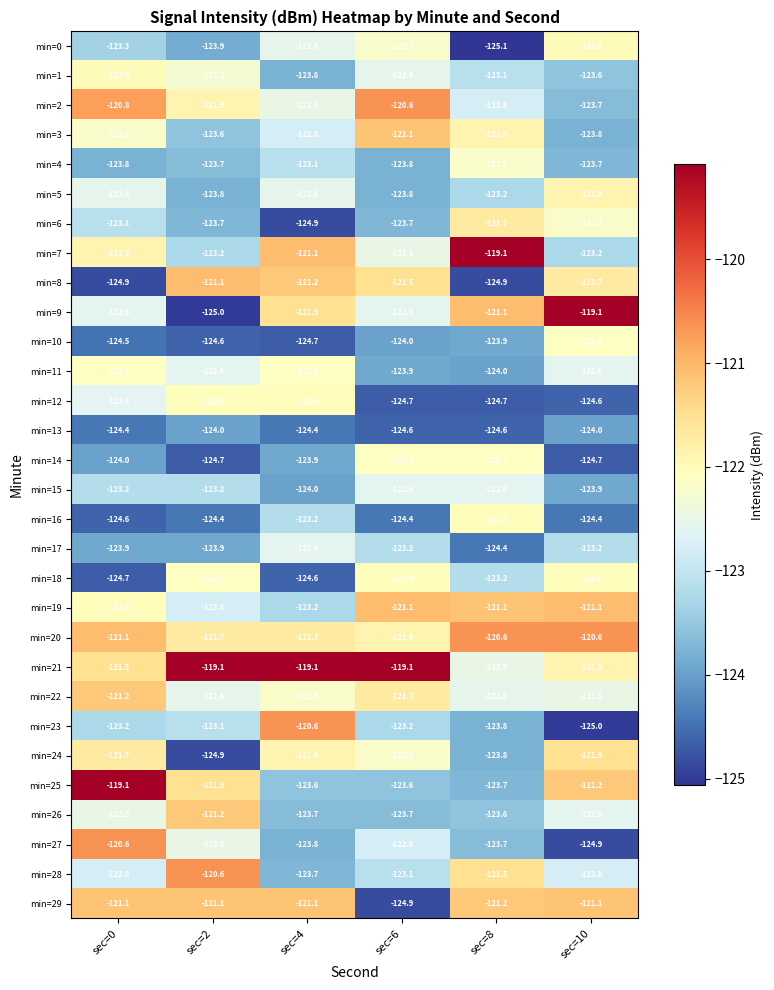

True or false: min=19 has a value of -24.7 at sec=8.

False